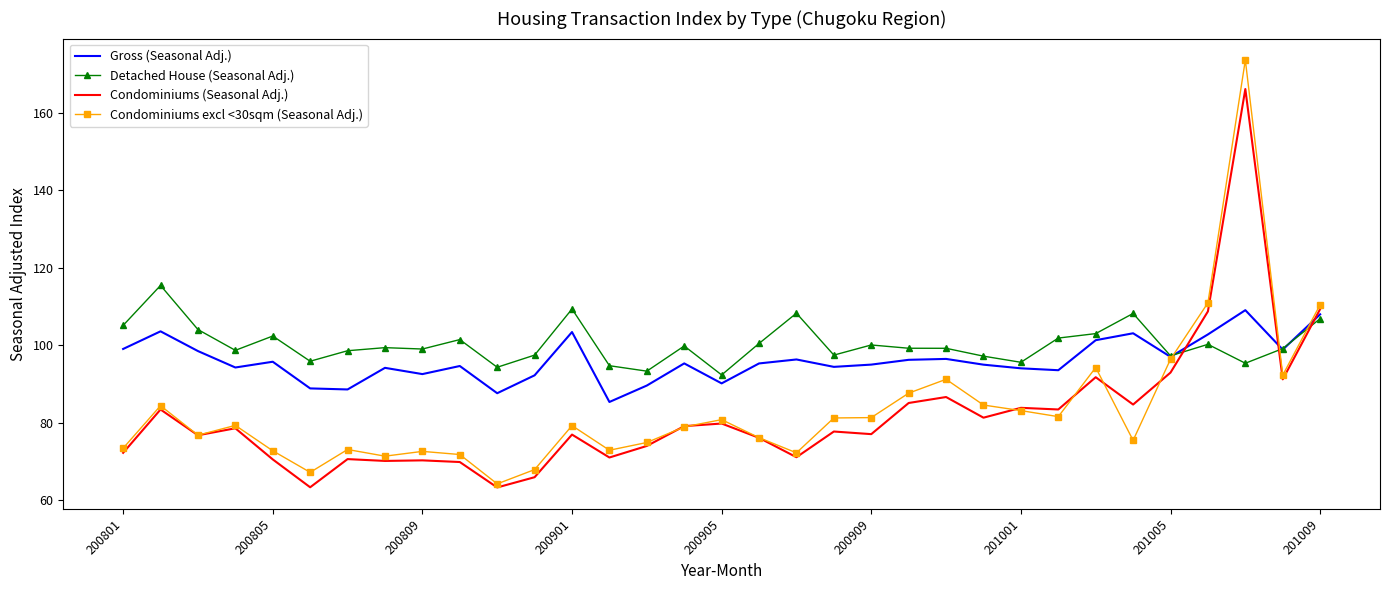

List the series in order of their peak value, highest first.

Condominiums excl <30sqm (Seasonal Adj.), Condominiums (Seasonal Adj.), Detached House (Seasonal Adj.), Gross (Seasonal Adj.)